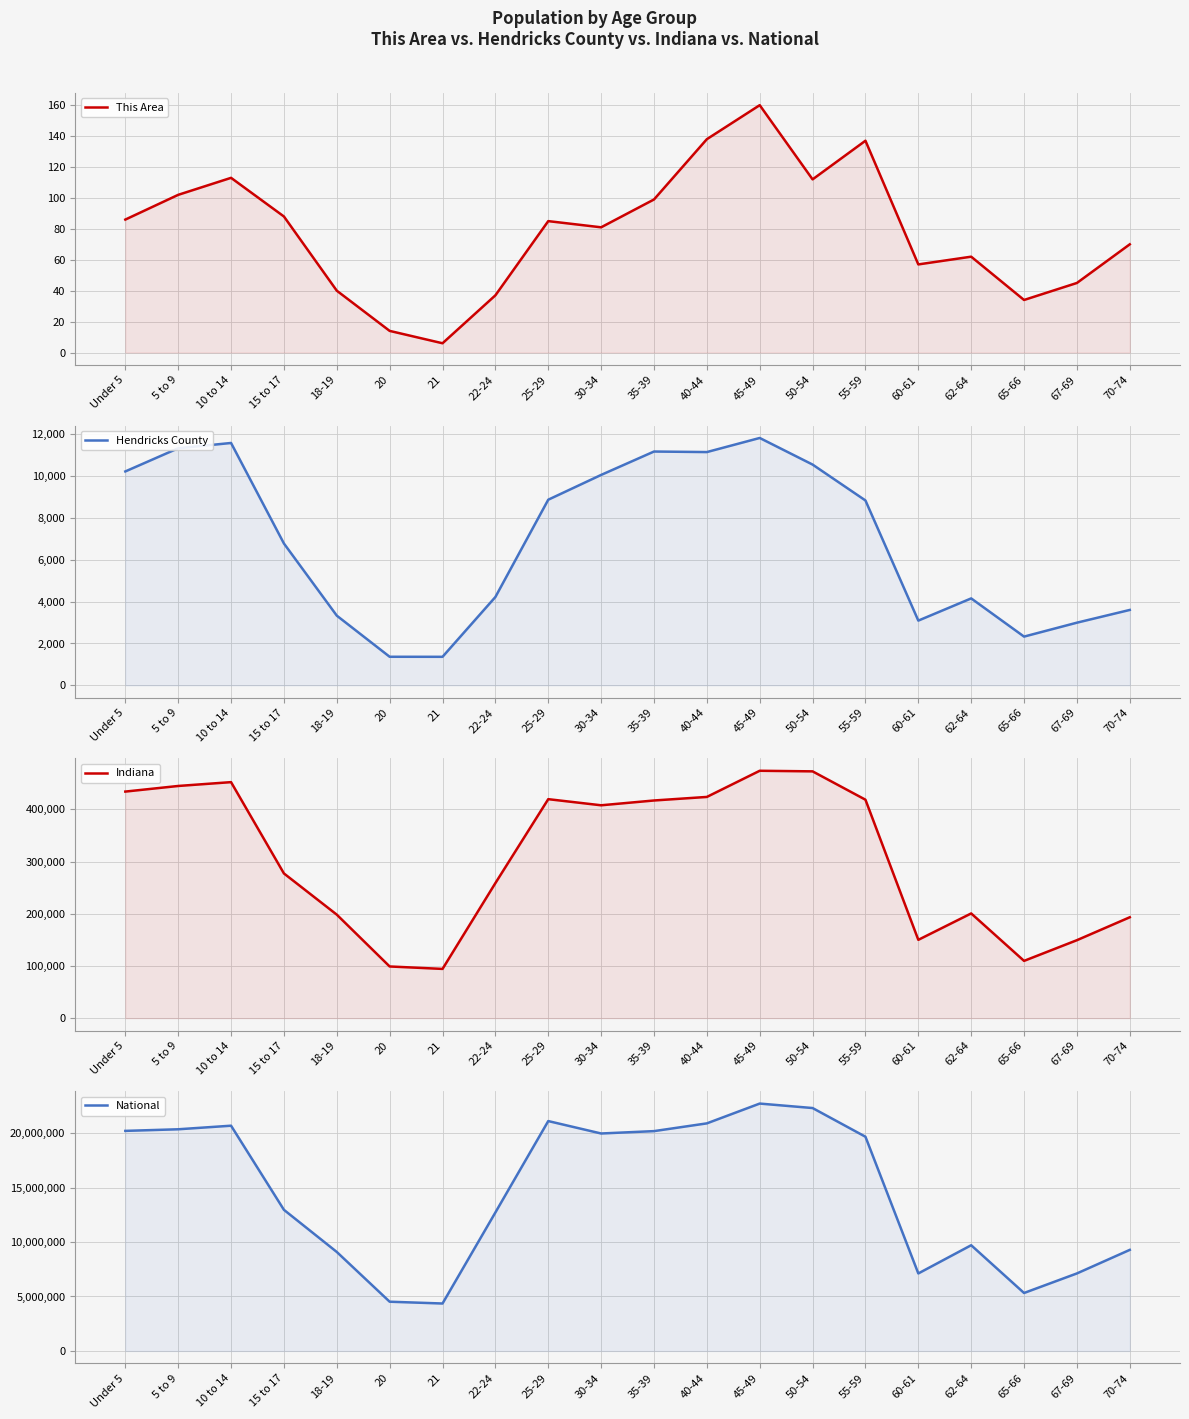

Which category has the highest value across all series?

45-49